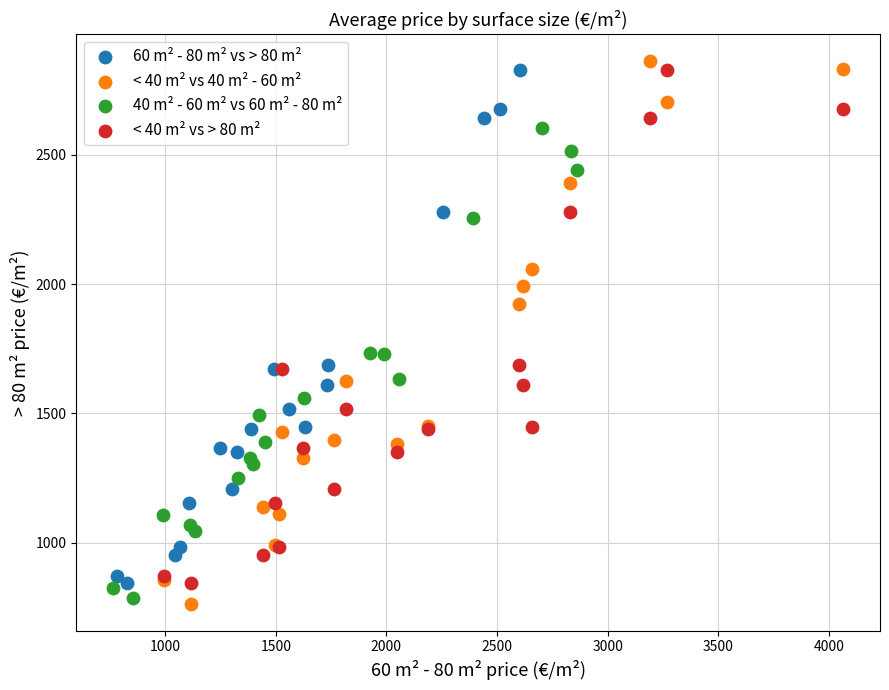

Which series has the widest spread of Y values?

< 40 m² vs 40 m² - 60 m²